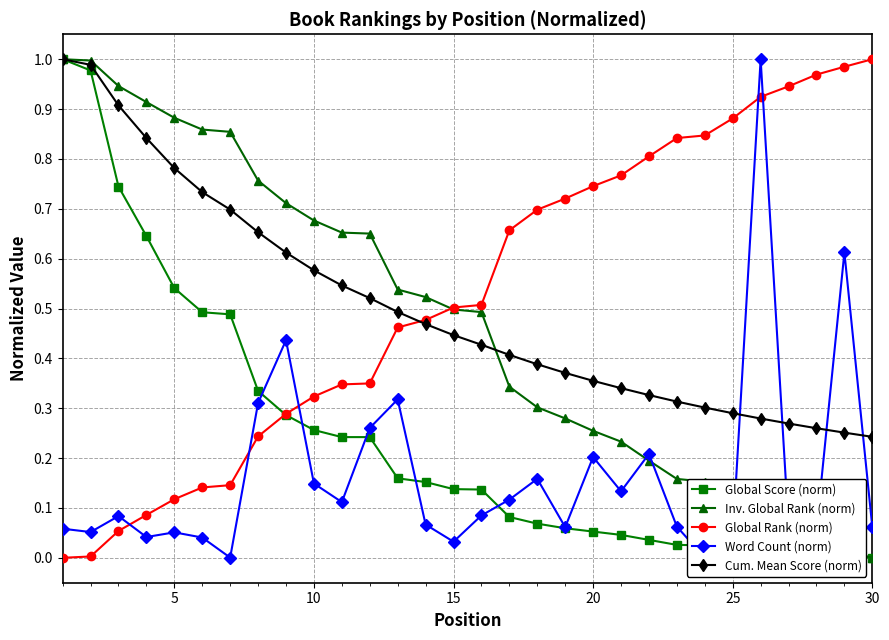

Is it true that Inv. Global Rank (norm) equals -0.6 at 30?

False